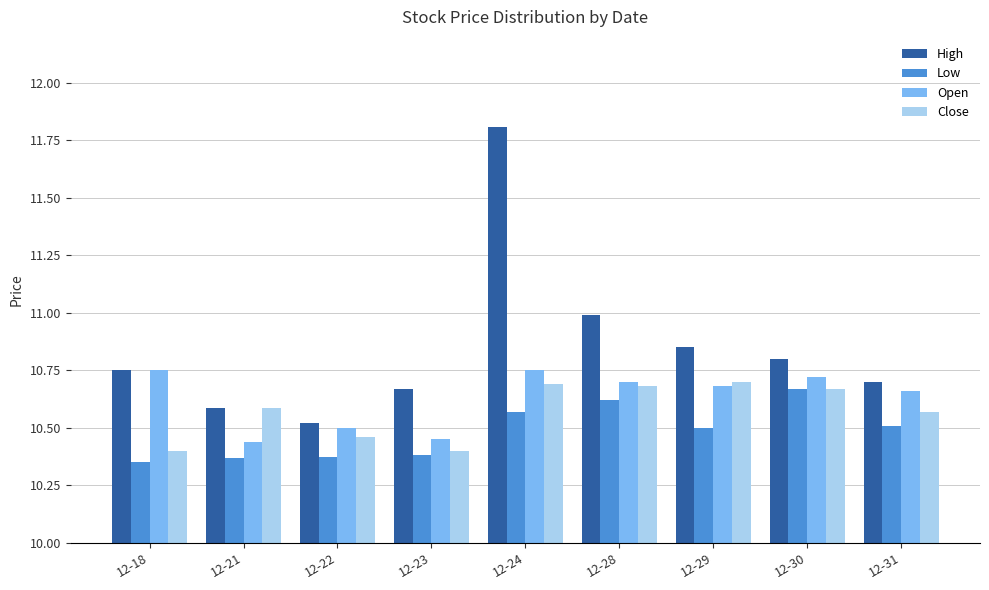

Which series has the largest total across all categories?

High